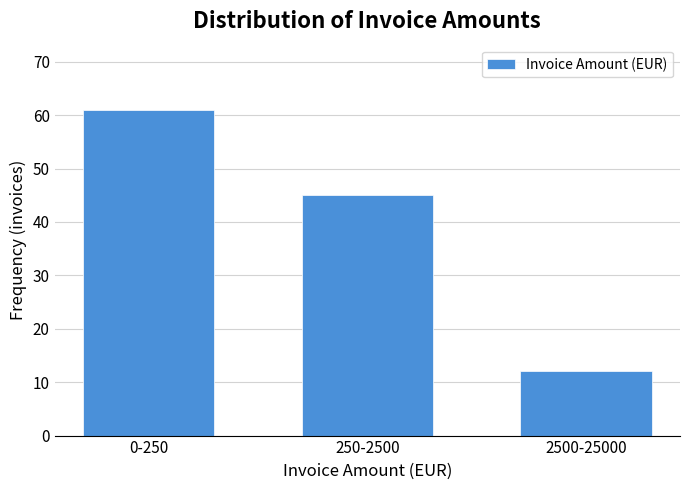

Reading right to left, transcribe all the data shown in this chart.

12	45	61